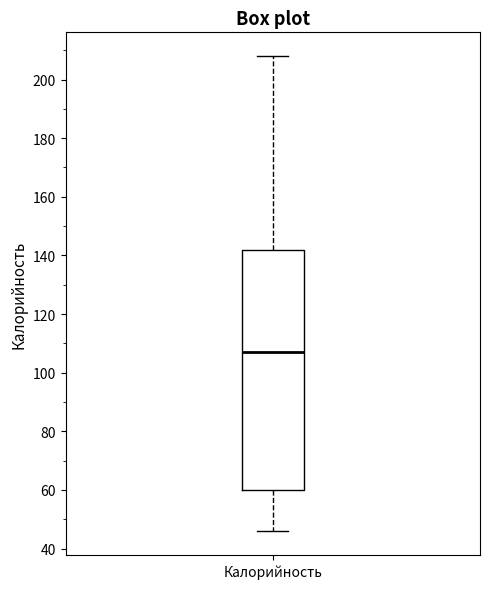

Where does the lower whisker of the box for Калорийность end on the y-axis? The values are not printed on the chart, so give them approximately, as read against the axis.

46